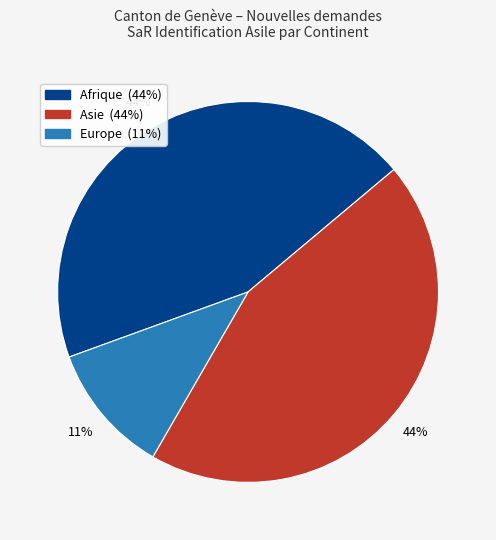

Does any single category account for the majority?

No